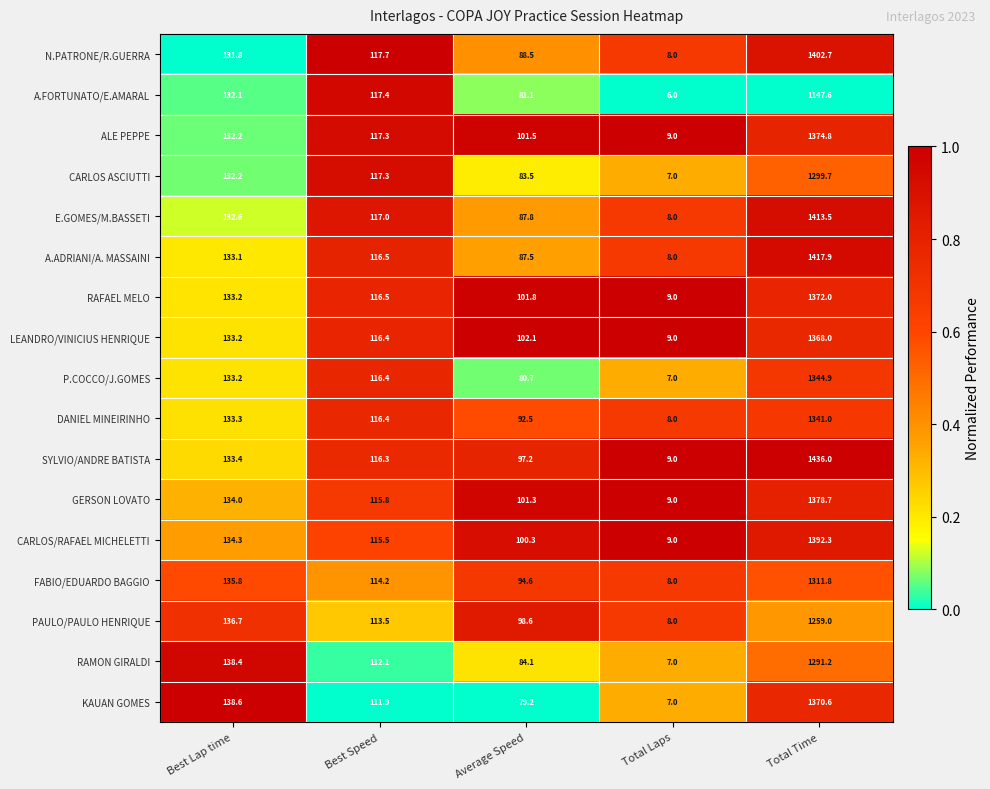

Count the number of data series in this chart.

17